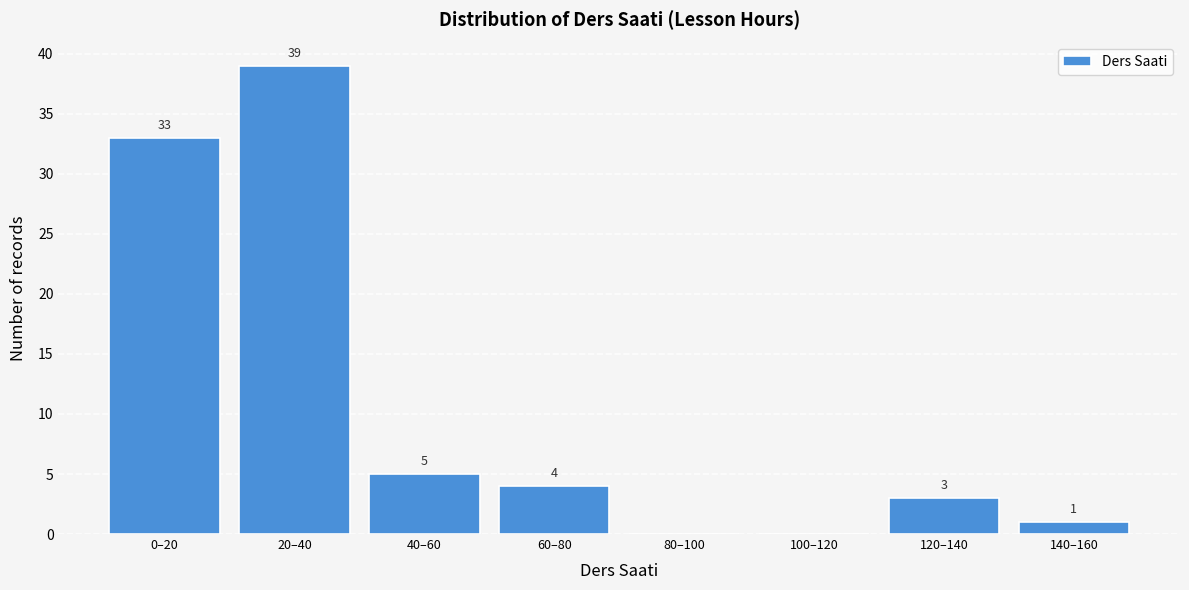

Reading left to right, list all the values displayed in this chart.

0–20=33	20–40=39	40–60=5	60–80=4	80–100=0	100–120=0	120–140=3	140–160=1